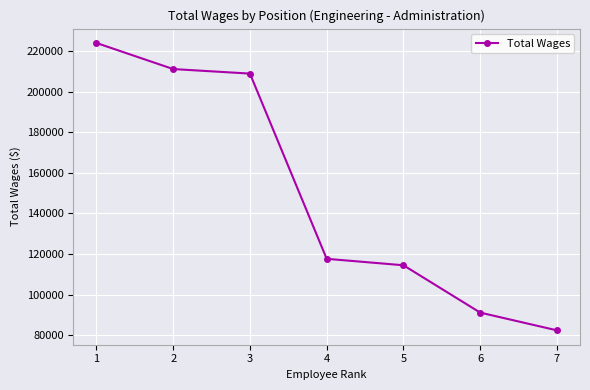

What is the difference between the maximum and minimum values?

141722